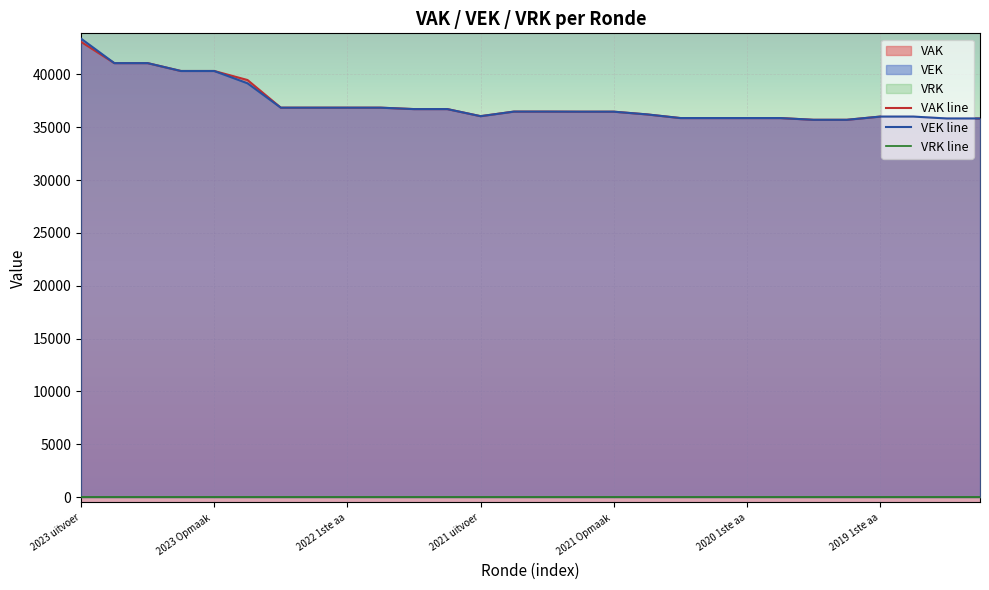

True or false: VEK has a value of 72302 at 2023 1ste aanpassing ontwerp.

False